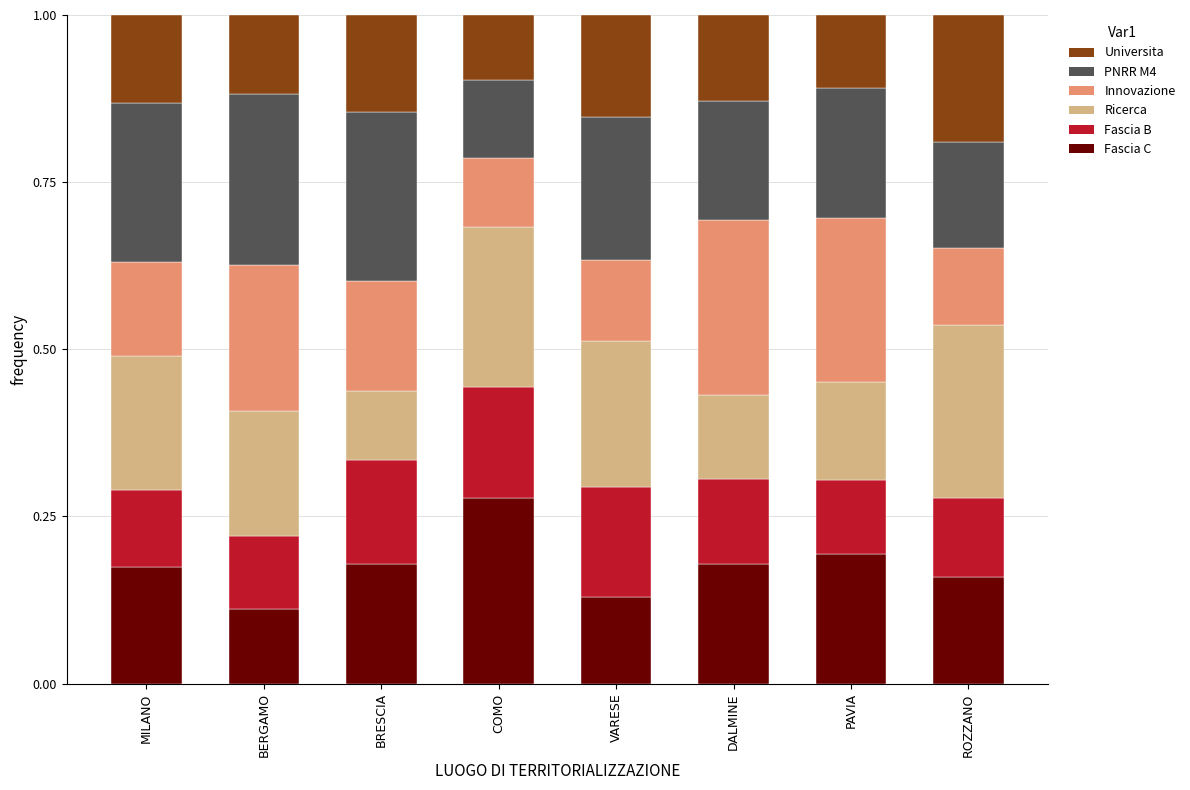

What is the sum of all Fascia C values?

1.4